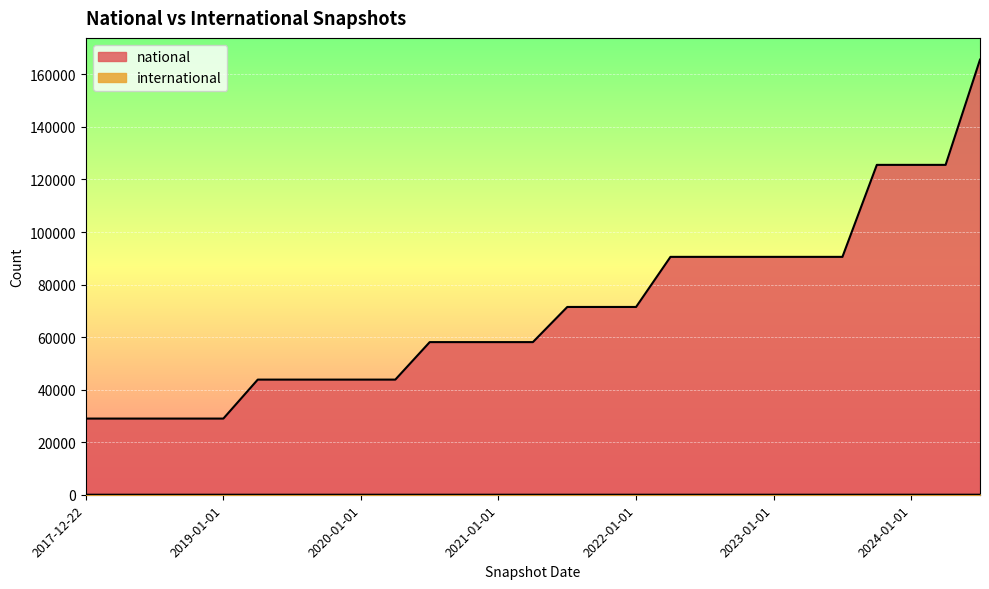

At which category is the sum across all series the highest?

2024-07-01